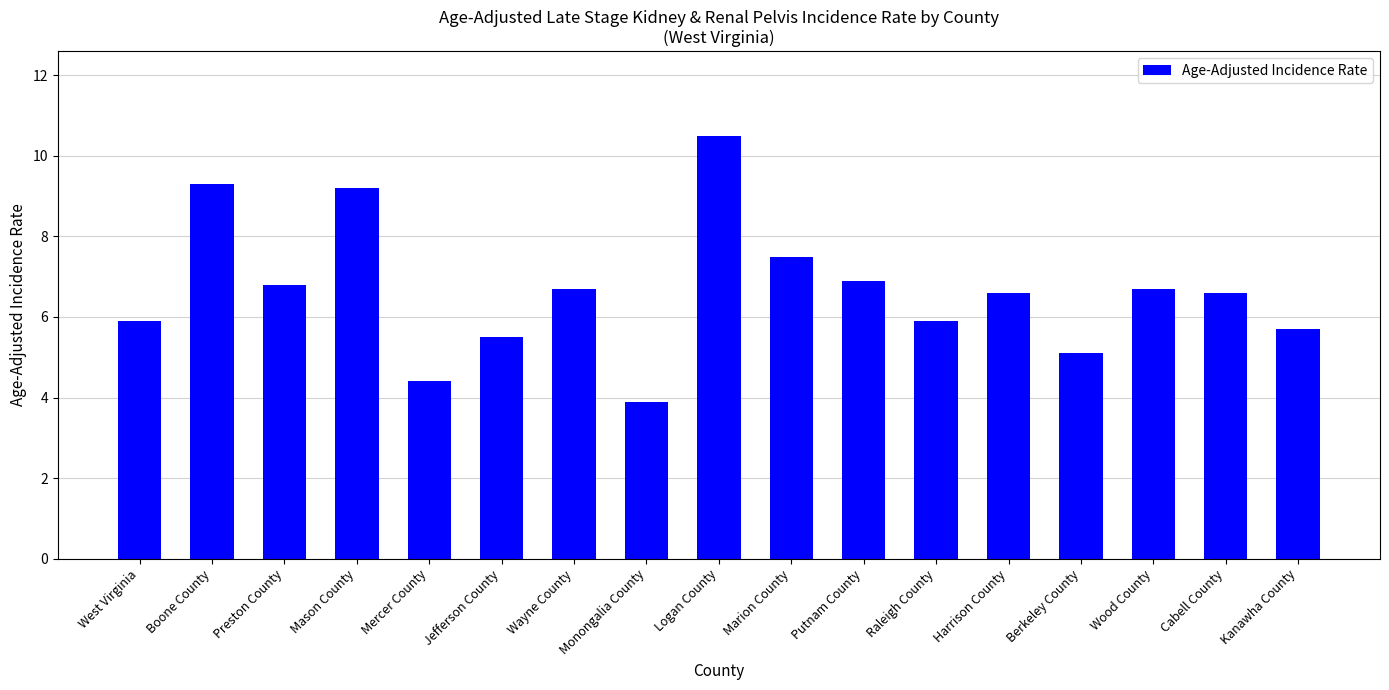

What is the difference between the maximum and minimum values?

6.6